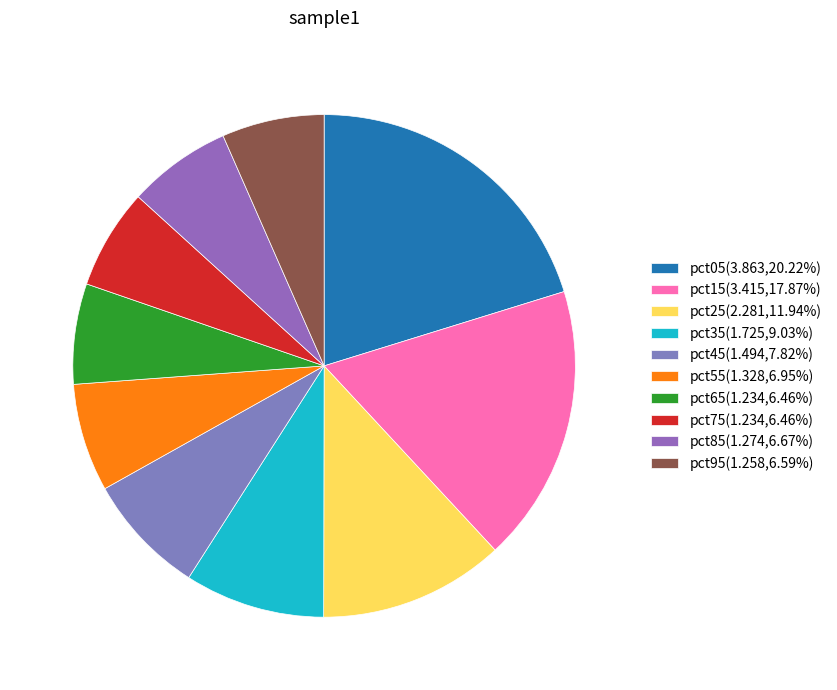

Count the number of slices in the pie.

10